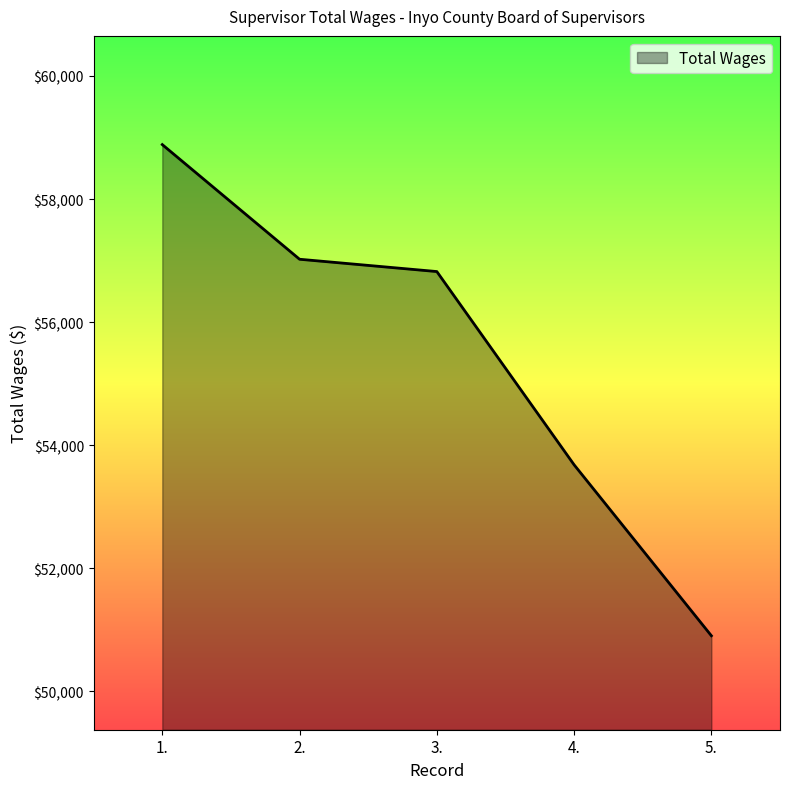

Does the chart display data point markers on the line(s)?

No